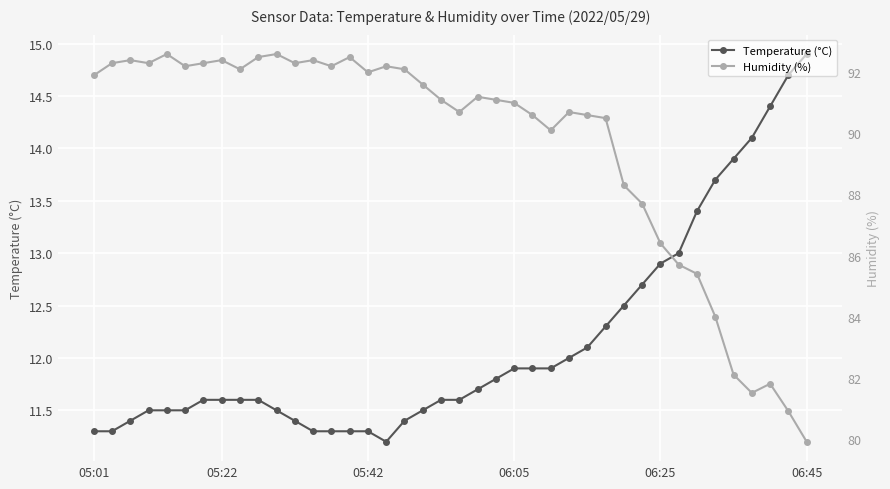

What is the difference between the second highest and minimum values in the Humidity (%) series?

12.7